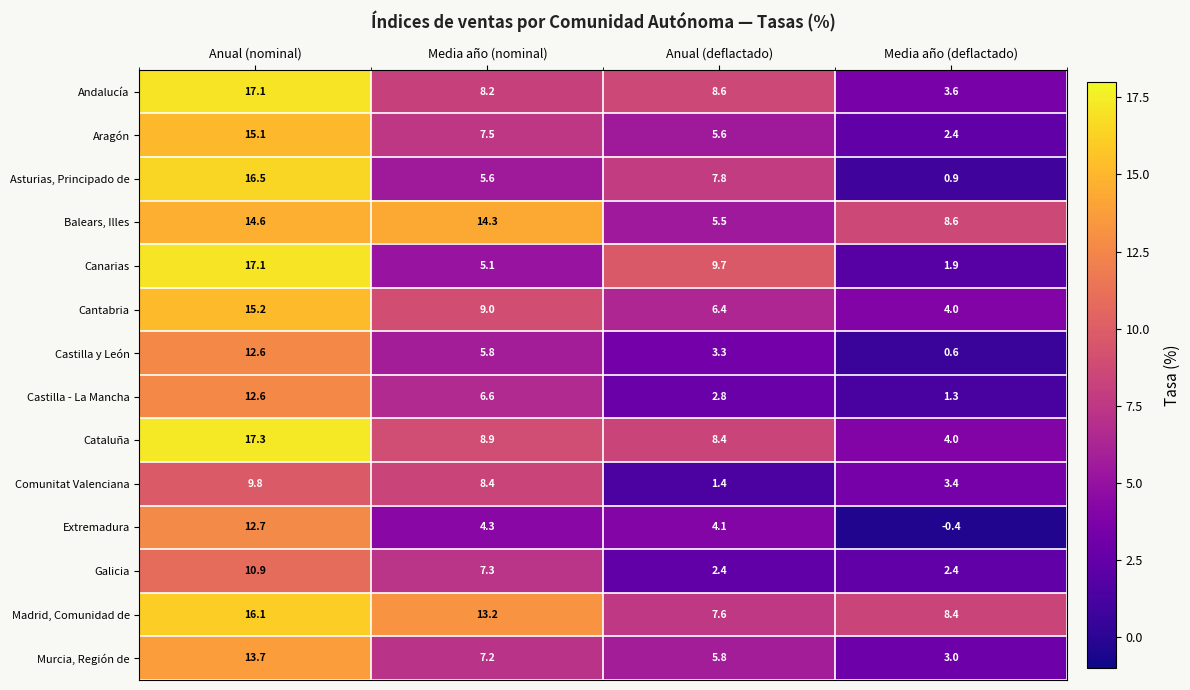

At how many categories does at least one series exceed 14?

2